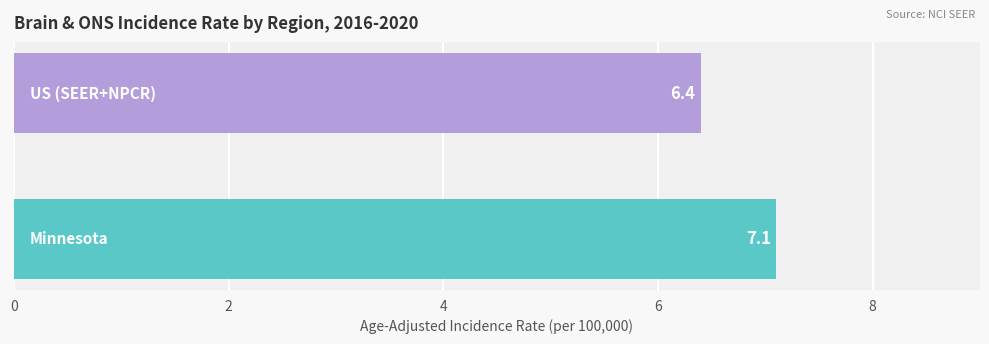

What is the maximum value shown in the chart?

7.1